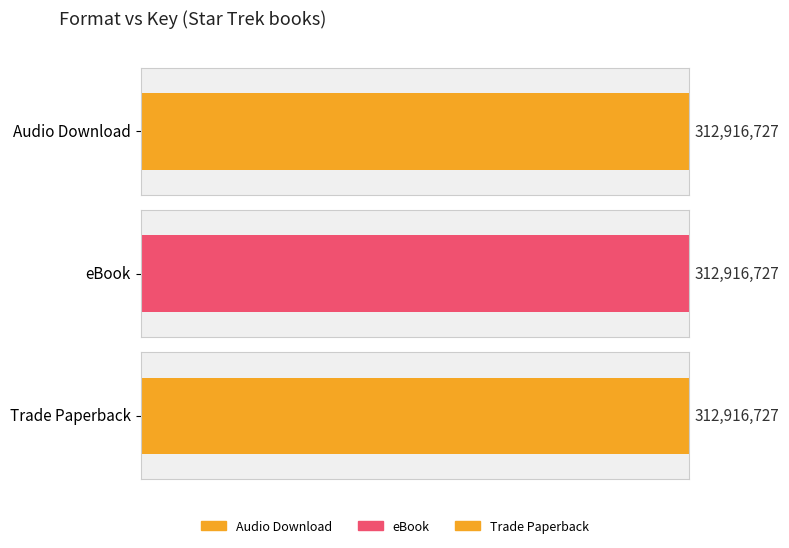

Between eBook and Audio Download, which is larger?

eBook